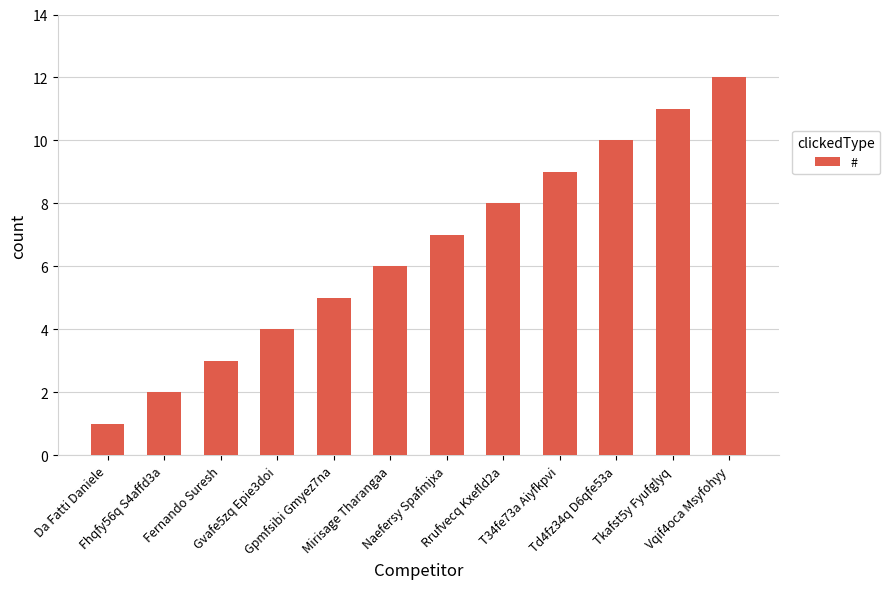

What is the difference between the maximum and minimum values?

11